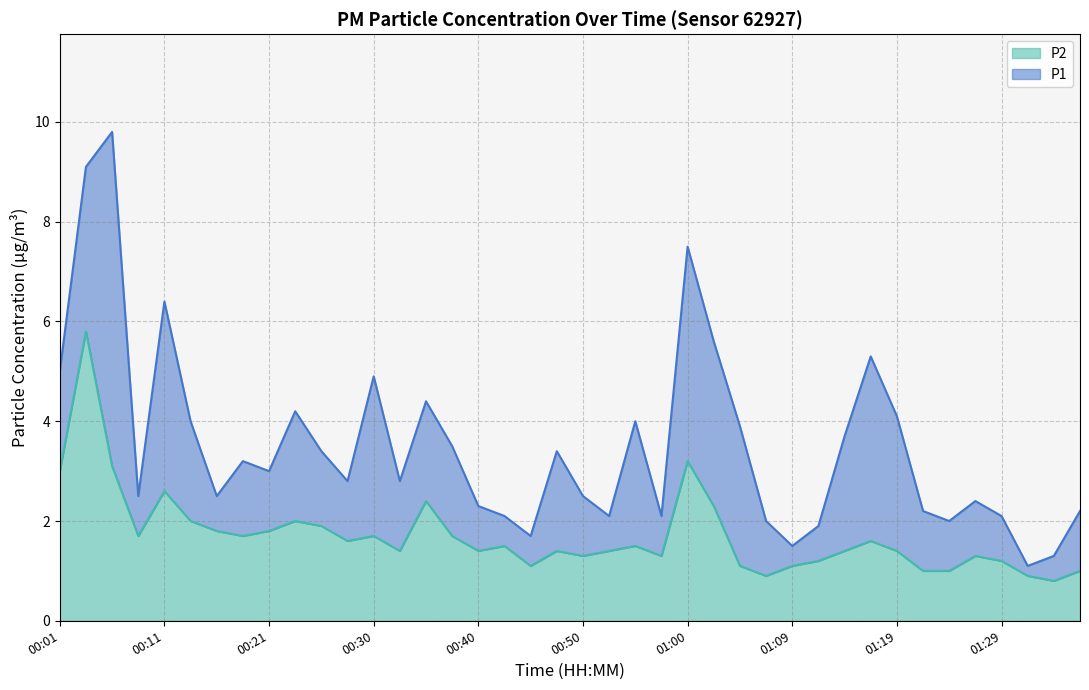

Where is the first local maximum for P1?

00:06